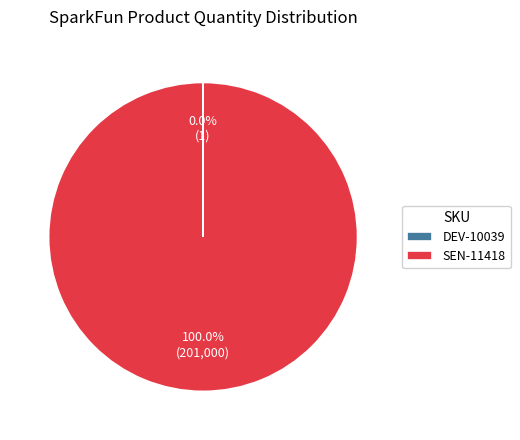

Which slice represents more than half of the pie?

SEN-11418